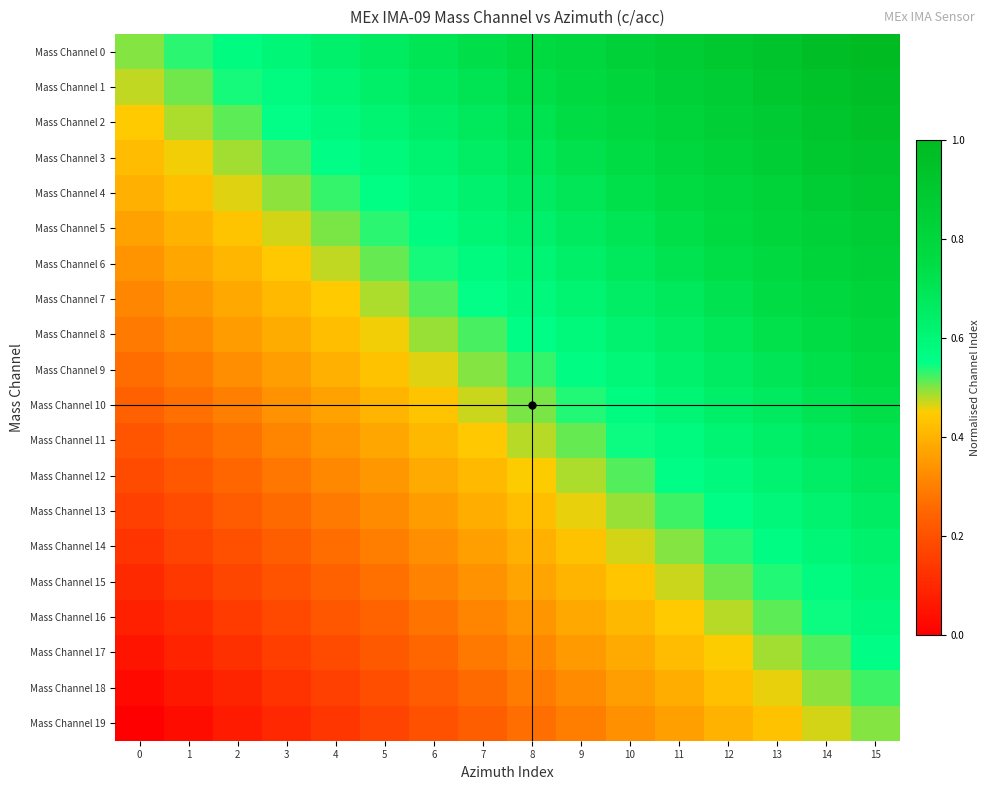

Reading right to left, transcribe all the data shown in this chart.

Mass Channel 0: 15=1.0	14=1.0	13=0.9	12=0.9	11=0.9	10=0.8	9=0.8	8=0.8	7=0.7	6=0.7	5=0.7	4=0.6	3=0.6	2=0.6	1=0.5	0=0.5
Mass Channel 1: 15=1.0	14=0.9	13=0.9	12=0.9	11=0.8	10=0.8	9=0.8	8=0.7	7=0.7	6=0.7	5=0.6	4=0.6	3=0.6	2=0.5	1=0.5	0=0.5
Mass Channel 2: 15=0.9	14=0.9	13=0.9	12=0.8	11=0.8	10=0.8	9=0.7	8=0.7	7=0.7	6=0.6	5=0.6	4=0.6	3=0.5	2=0.5	1=0.5	0=0.4
Mass Channel 3: 15=0.9	14=0.9	13=0.9	12=0.8	11=0.8	10=0.8	9=0.7	8=0.7	7=0.7	6=0.6	5=0.6	4=0.6	3=0.5	2=0.5	1=0.5	0=0.4
Mass Channel 4: 15=0.9	14=0.9	13=0.8	12=0.8	11=0.8	10=0.7	9=0.7	8=0.7	7=0.6	6=0.6	5=0.6	4=0.5	3=0.5	2=0.5	1=0.4	0=0.4
Mass Channel 5: 15=0.9	14=0.8	13=0.8	12=0.8	11=0.7	10=0.7	9=0.7	8=0.6	7=0.6	6=0.6	5=0.5	4=0.5	3=0.5	2=0.4	1=0.4	0=0.4
Mass Channel 6: 15=0.8	14=0.8	13=0.8	12=0.7	11=0.7	10=0.7	9=0.6	8=0.6	7=0.6	6=0.5	5=0.5	4=0.5	3=0.4	2=0.4	1=0.4	0=0.3
Mass Channel 7: 15=0.8	14=0.8	13=0.7	12=0.7	11=0.7	10=0.6	9=0.6	8=0.6	7=0.5	6=0.5	5=0.5	4=0.4	3=0.4	2=0.4	1=0.3	0=0.3
Mass Channel 8: 15=0.8	14=0.8	13=0.7	12=0.7	11=0.7	10=0.6	9=0.6	8=0.6	7=0.5	6=0.5	5=0.5	4=0.4	3=0.4	2=0.4	1=0.3	0=0.3
Mass Channel 9: 15=0.8	14=0.7	13=0.7	12=0.7	11=0.6	10=0.6	9=0.6	8=0.5	7=0.5	6=0.5	5=0.4	4=0.4	3=0.4	2=0.3	1=0.3	0=0.3
Mass Channel 10: 15=0.7	14=0.7	13=0.7	12=0.6	11=0.6	10=0.6	9=0.5	8=0.5	7=0.5	6=0.4	5=0.4	4=0.4	3=0.3	2=0.3	1=0.3	0=0.2
Mass Channel 11: 15=0.7	14=0.7	13=0.6	12=0.6	11=0.6	10=0.5	9=0.5	8=0.5	7=0.4	6=0.4	5=0.4	4=0.3	3=0.3	2=0.3	1=0.2	0=0.2
Mass Channel 12: 15=0.7	14=0.7	13=0.6	12=0.6	11=0.6	10=0.5	9=0.5	8=0.5	7=0.4	6=0.4	5=0.4	4=0.3	3=0.3	2=0.3	1=0.2	0=0.2
Mass Channel 13: 15=0.7	14=0.6	13=0.6	12=0.6	11=0.5	10=0.5	9=0.5	8=0.4	7=0.4	6=0.4	5=0.3	4=0.3	3=0.3	2=0.2	1=0.2	0=0.2
Mass Channel 14: 15=0.6	14=0.6	13=0.6	12=0.5	11=0.5	10=0.5	9=0.4	8=0.4	7=0.4	6=0.3	5=0.3	4=0.3	3=0.2	2=0.2	1=0.2	0=0.1
Mass Channel 15: 15=0.6	14=0.6	13=0.5	12=0.5	11=0.5	10=0.4	9=0.4	8=0.4	7=0.3	6=0.3	5=0.3	4=0.2	3=0.2	2=0.2	1=0.1	0=0.1
Mass Channel 16: 15=0.6	14=0.5	13=0.5	12=0.5	11=0.4	10=0.4	9=0.4	8=0.3	7=0.3	6=0.3	5=0.2	4=0.2	3=0.2	2=0.1	1=0.1	0=0.1
Mass Channel 17: 15=0.6	14=0.5	13=0.5	12=0.5	11=0.4	10=0.4	9=0.4	8=0.3	7=0.3	6=0.3	5=0.2	4=0.2	3=0.2	2=0.1	1=0.1	0=0.1
Mass Channel 18: 15=0.5	14=0.5	13=0.5	12=0.4	11=0.4	10=0.4	9=0.3	8=0.3	7=0.3	6=0.2	5=0.2	4=0.2	3=0.1	2=0.1	1=0.1	0=0.0
Mass Channel 19: 15=0.5	14=0.5	13=0.4	12=0.4	11=0.4	10=0.3	9=0.3	8=0.3	7=0.2	6=0.2	5=0.2	4=0.1	3=0.1	2=0.1	1=0.0	0=0.0